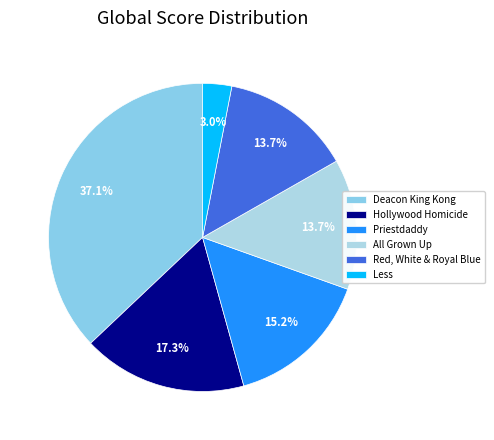

Approximately how many times larger is the value at Less compared to Hollywood Homicide?

0.2